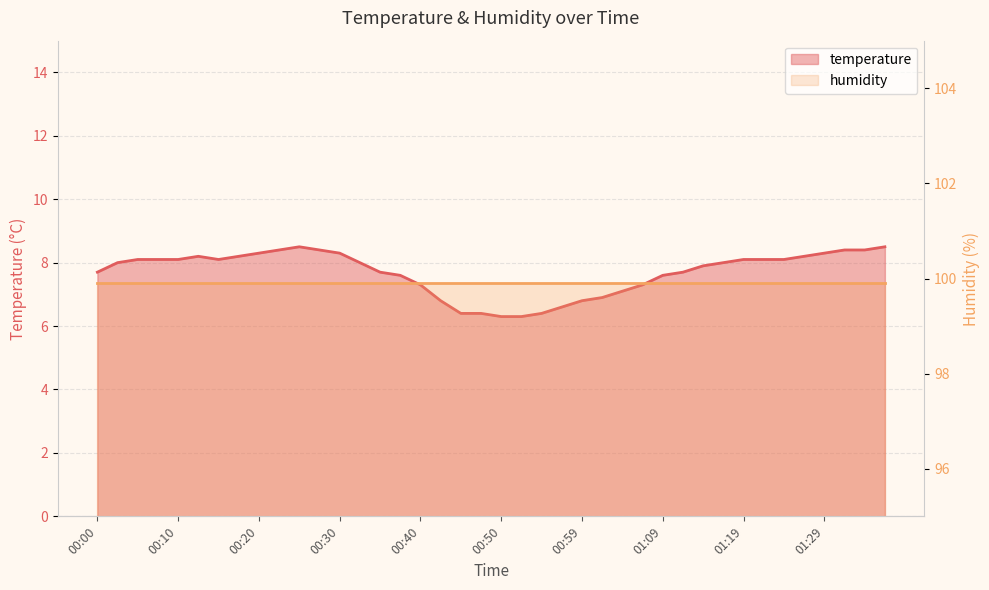

What is the label of the 11th point from the left?

00:25